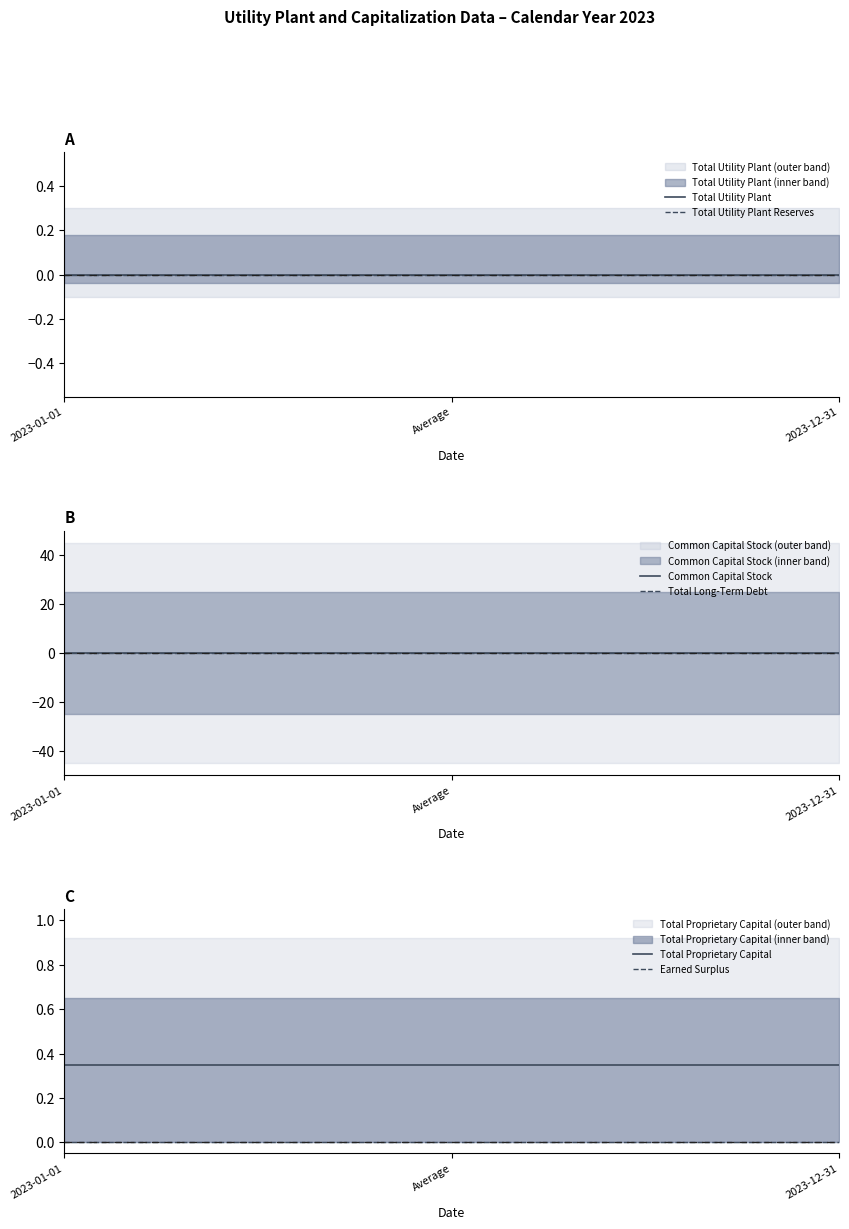

At which category is the sum across all series the highest?

2023-01-01